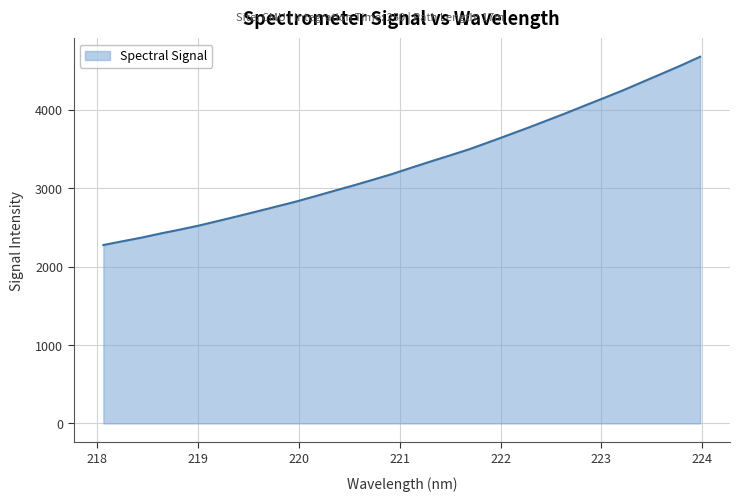

What is the maximum value shown in the chart?

4679.7